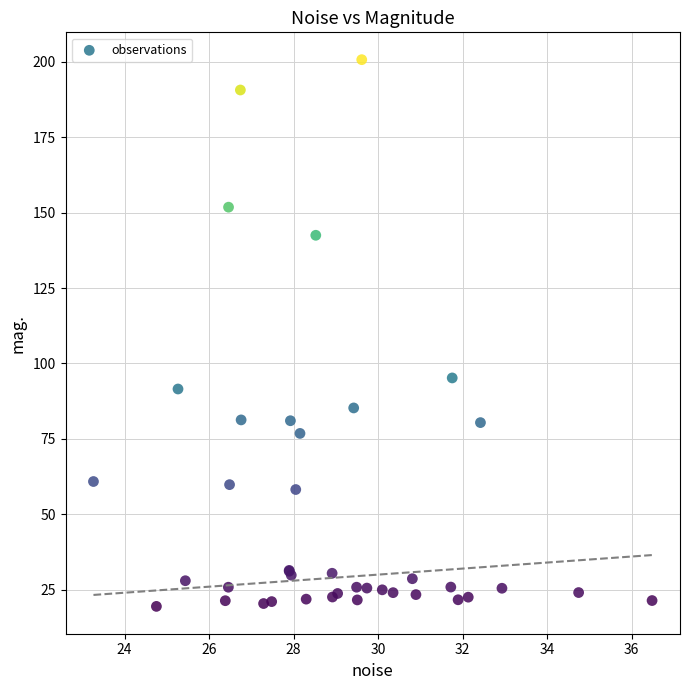

What Y value in the scatter plot is closest to 110?

95.2